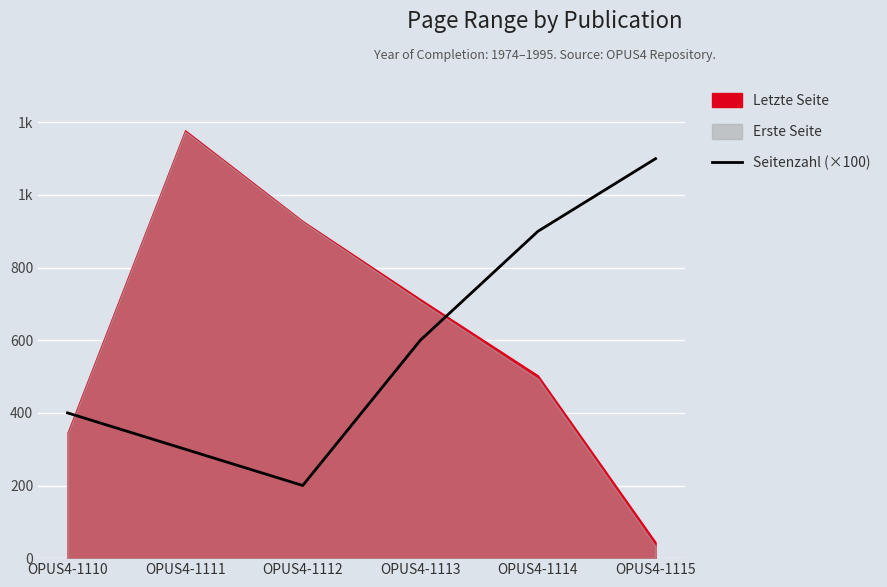

Rank the categories by value from highest to lowest.

OPUS4-1115, OPUS4-1114, OPUS4-1113, OPUS4-1110, OPUS4-1111, OPUS4-1112